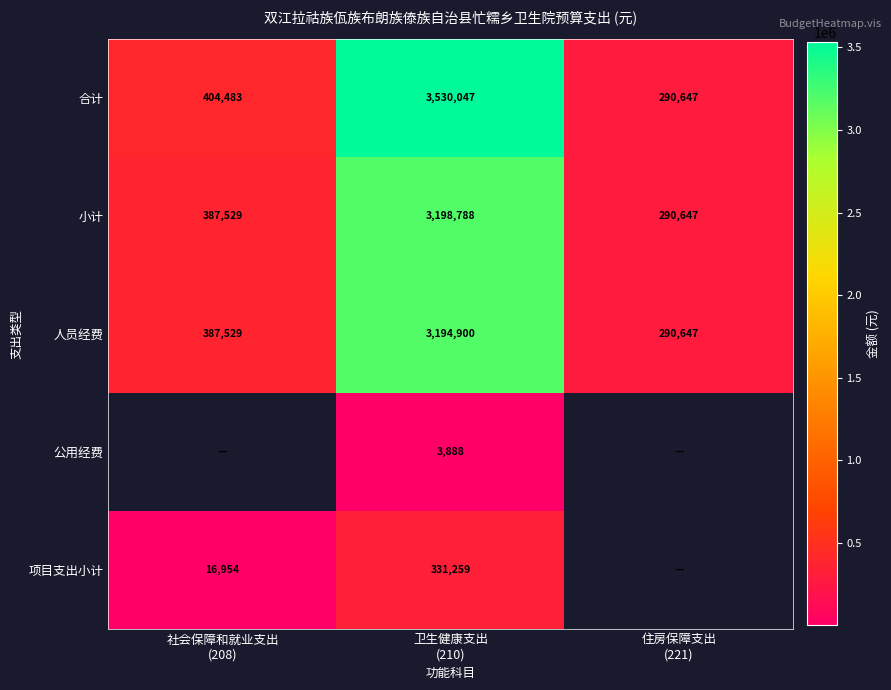

Is the value of 公用经费 at 住房保障支出 (221) greater than the value of 合计 at 卫生健康支出 (210)?

No